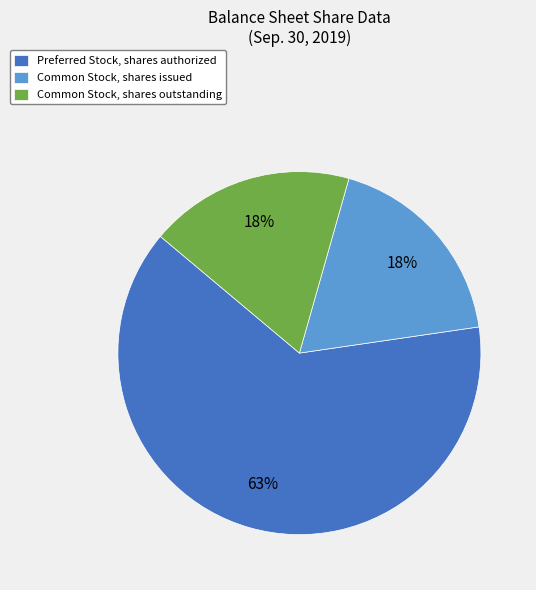

To the nearest percent, what is the difference between the largest and smallest slice percentages?

45%